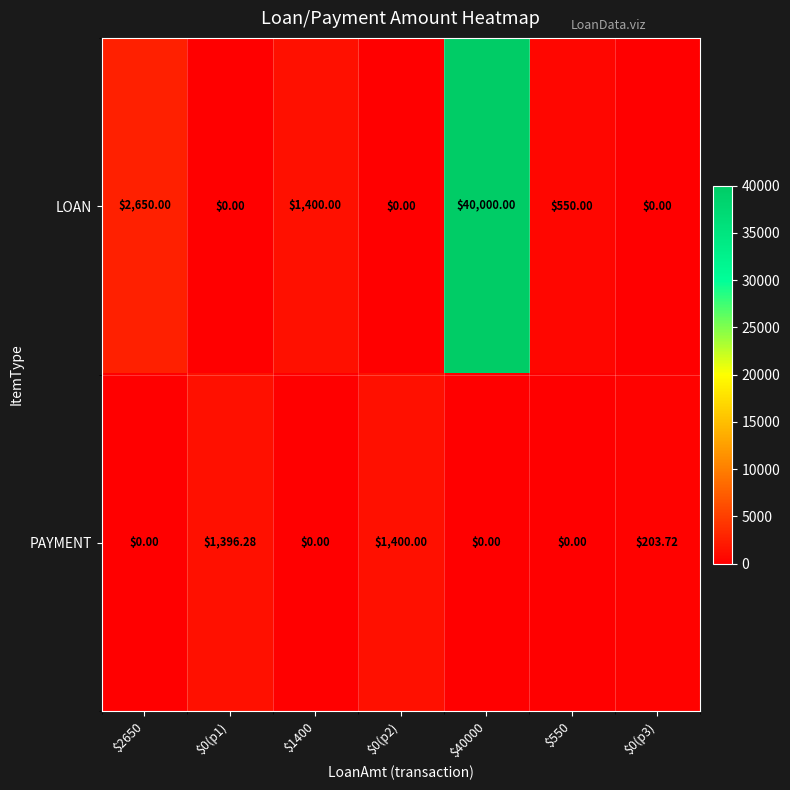

List the series in order of their overall mean, lowest first.

PAYMENT, LOAN